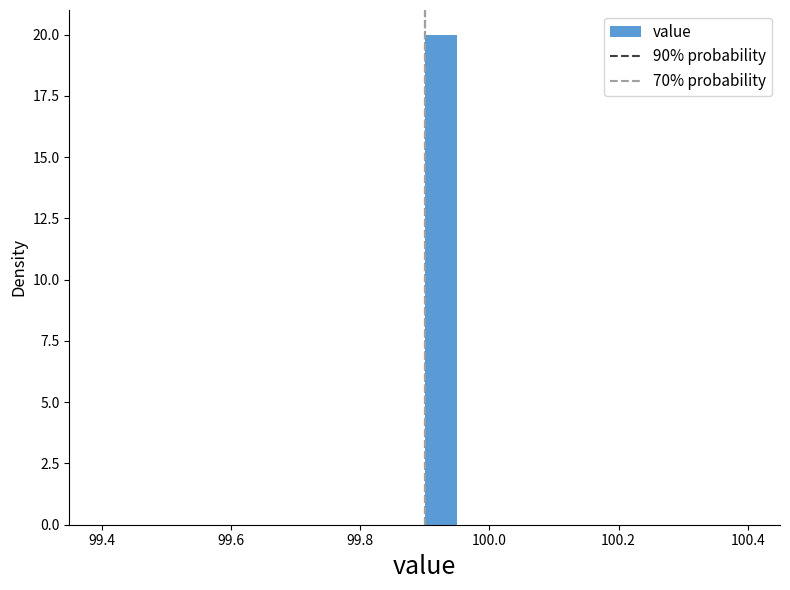

Around what value on the x-axis is the tallest bar? Give the approximate position of its centre, as read against the axis.

99.92